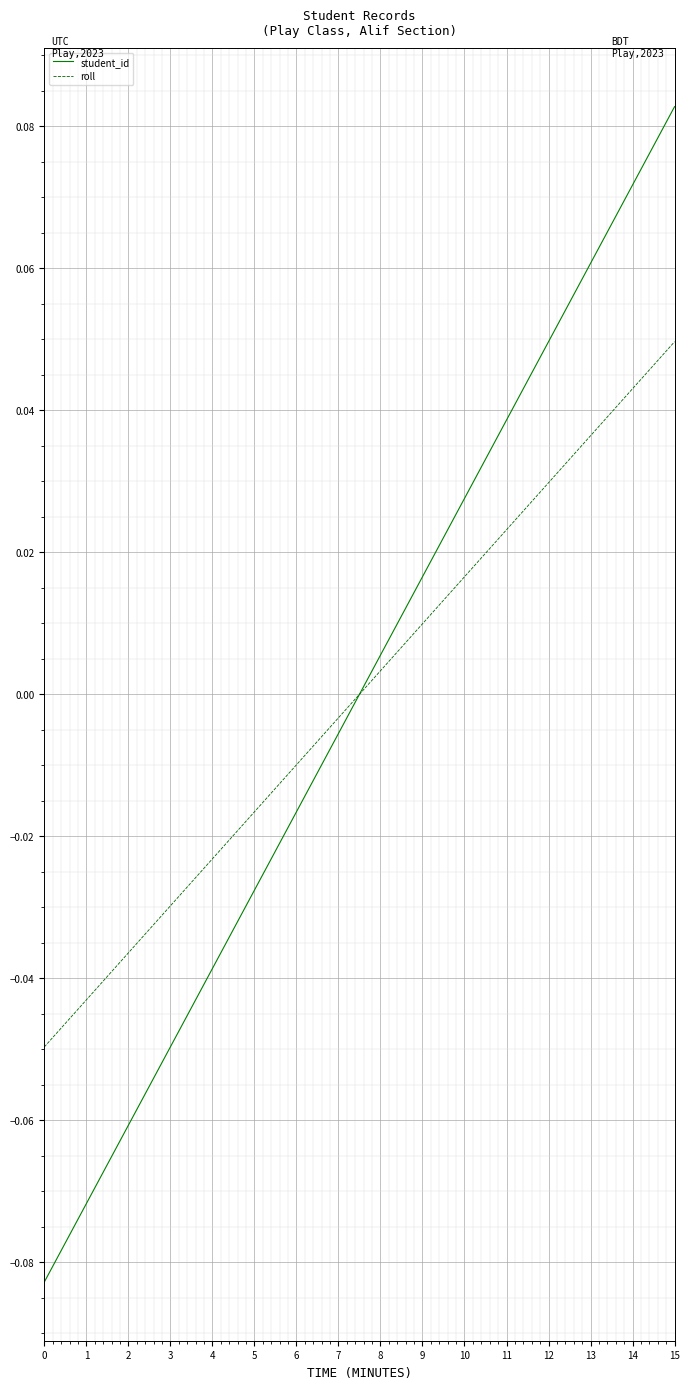

True or false: roll and student_id intersect in this chart.

True